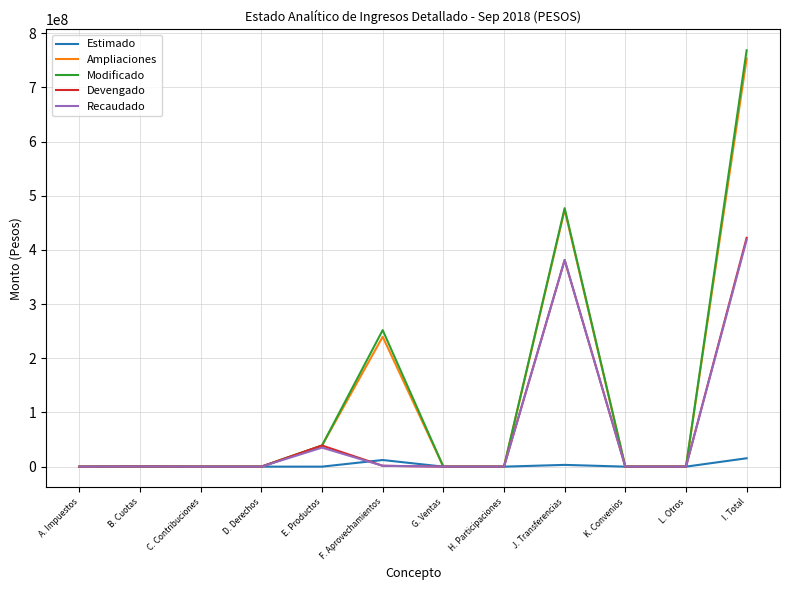

The Recaudado series shows 0.0 at L. Otros. True or false?

True